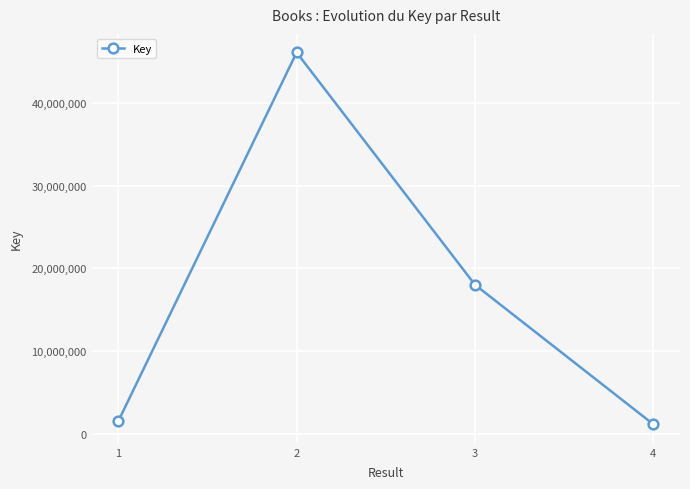

Where is the data nearest to the value 23628996?

3